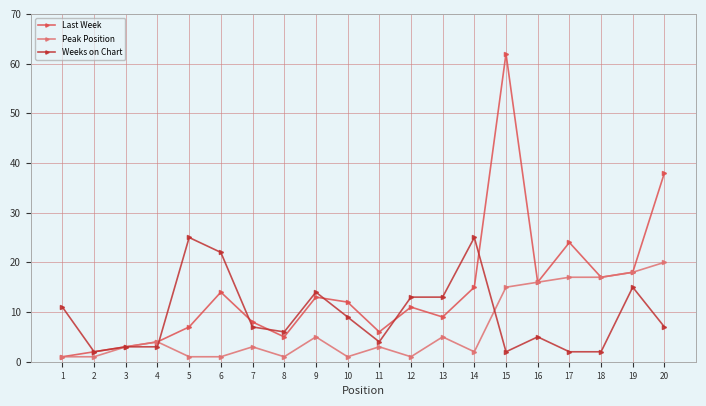

Is it true that Last Week equals 20 at 9?

False